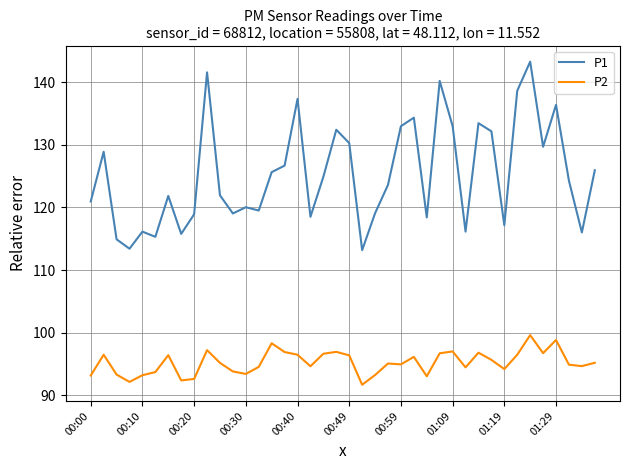

What is the highest value of the P1 series?

143.3